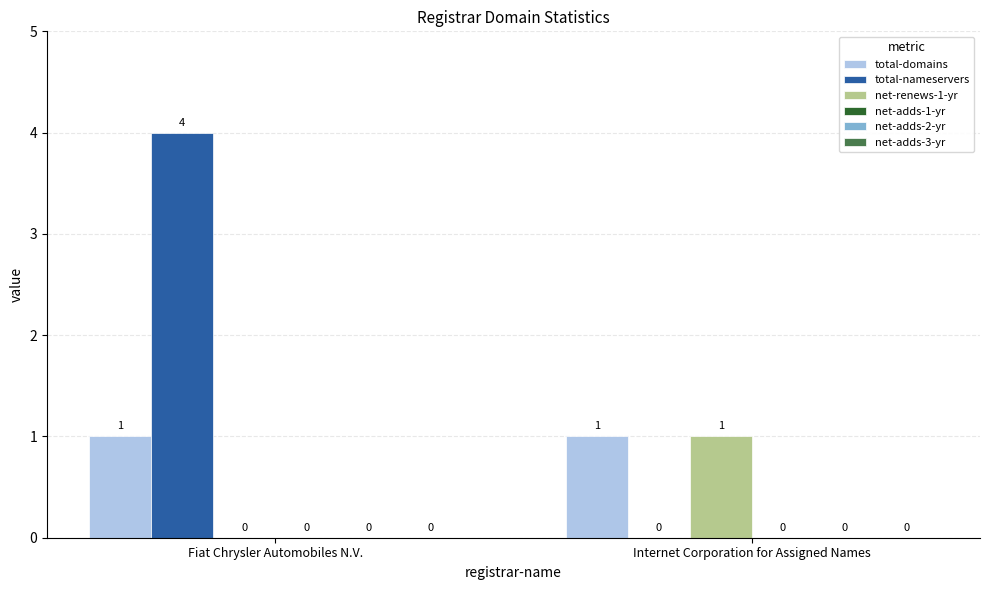

The value of total-nameservers at Internet Corporation for Assigned Names is -3. True or false?

False